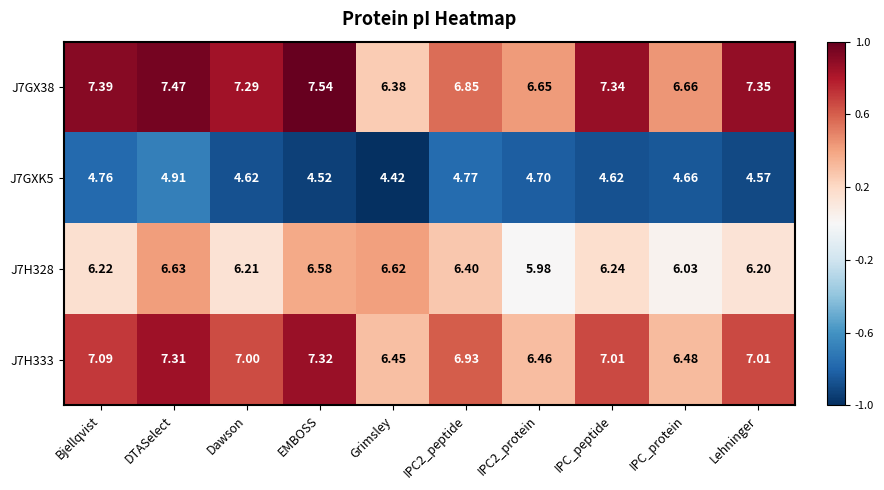

Is the value of J7H328 at Lehninger greater than the value of J7GXK5 at IPC_protein?

Yes